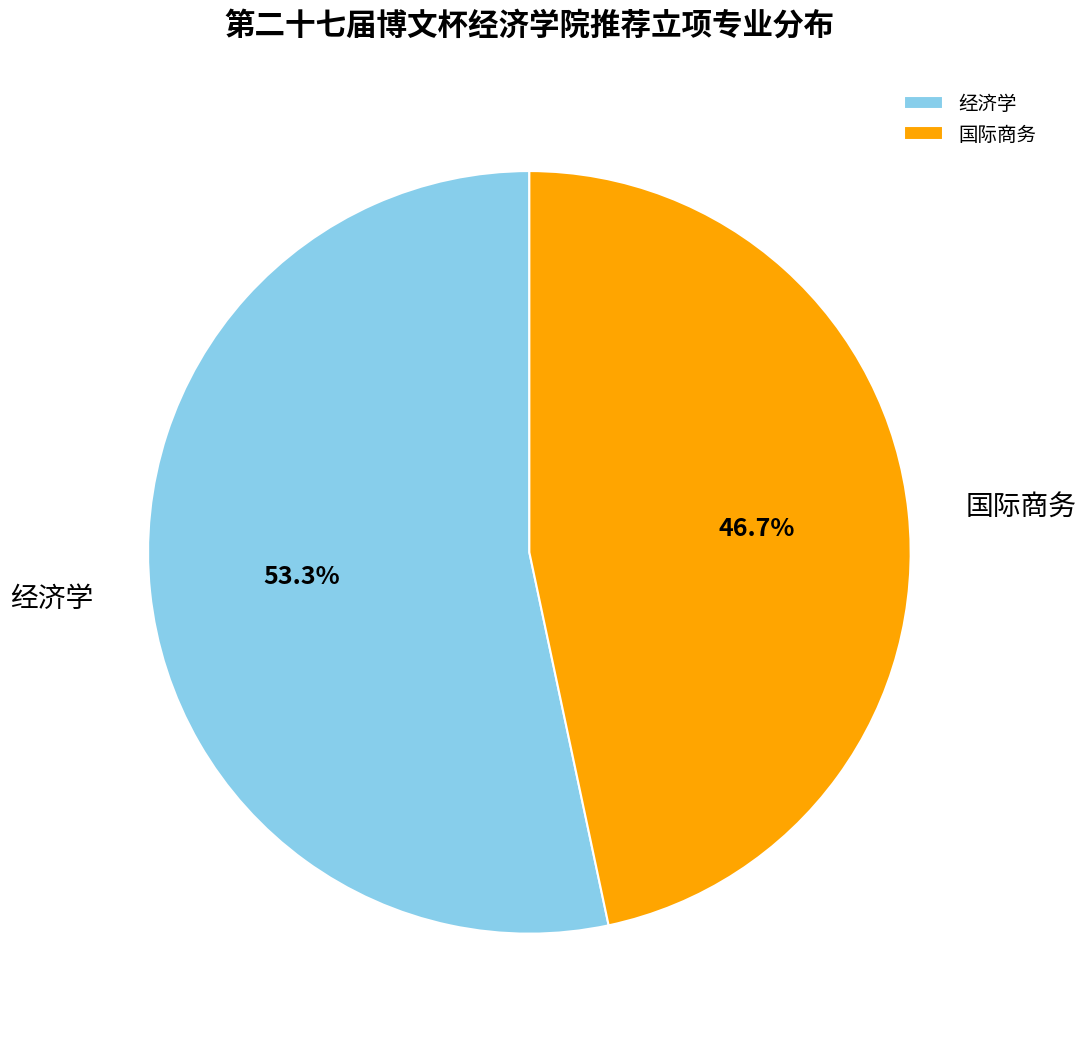

How many segments does this pie chart have?

2